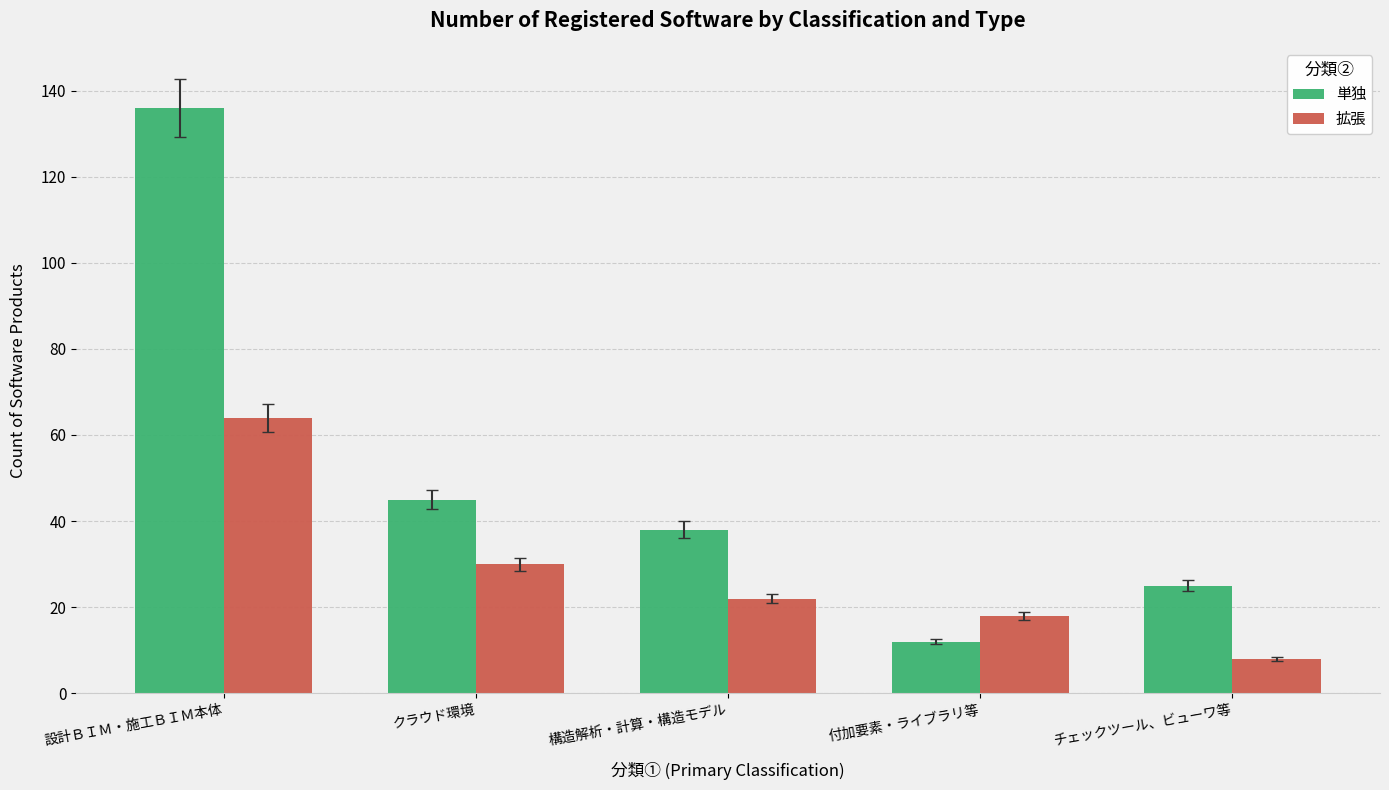

Where is 単独 nearest to the value 74?

クラウド環境